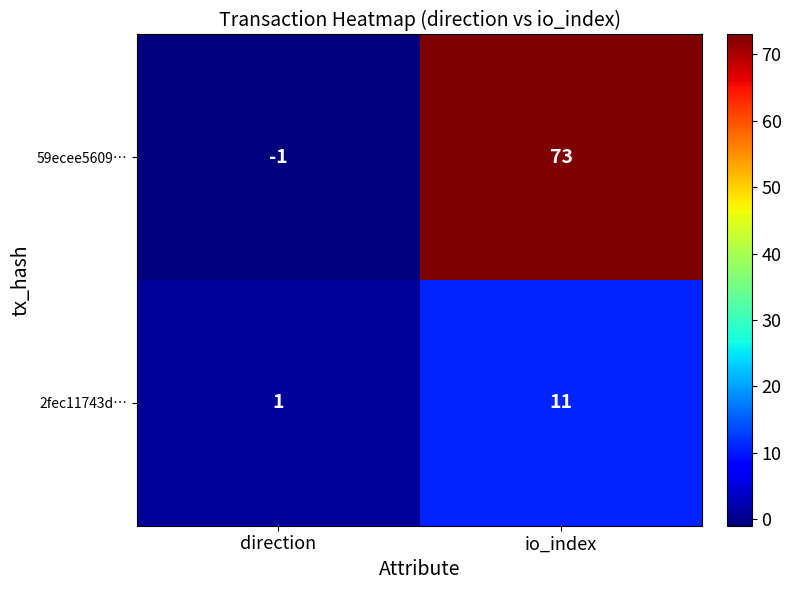

Rank the series by their maximum value, from lowest to highest.

2fec11743d…, 59ecee5609…